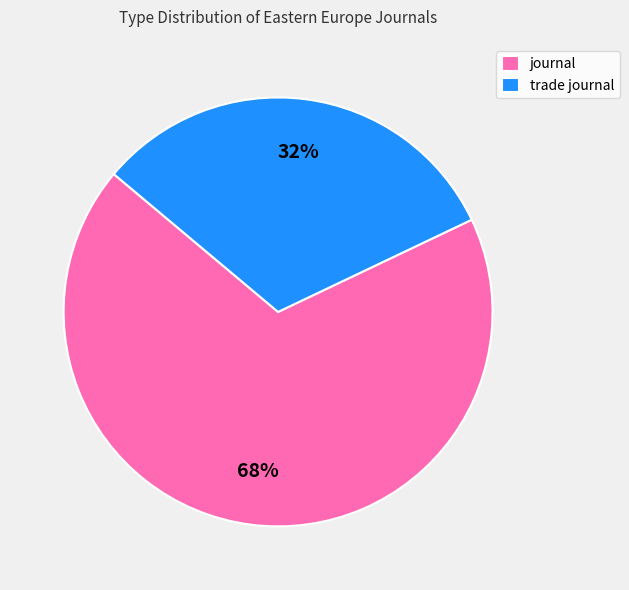

To the nearest percent, what percentage of the pie is trade journal?

32%